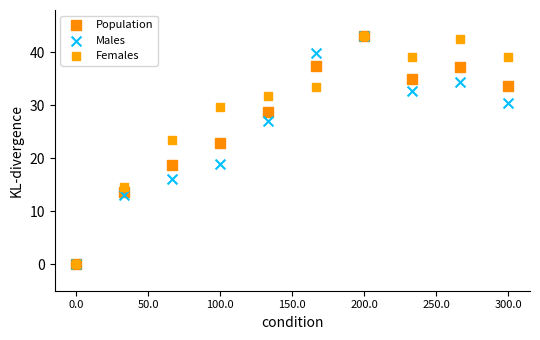

What are all the series names shown in the legend?

Population, Males, Females